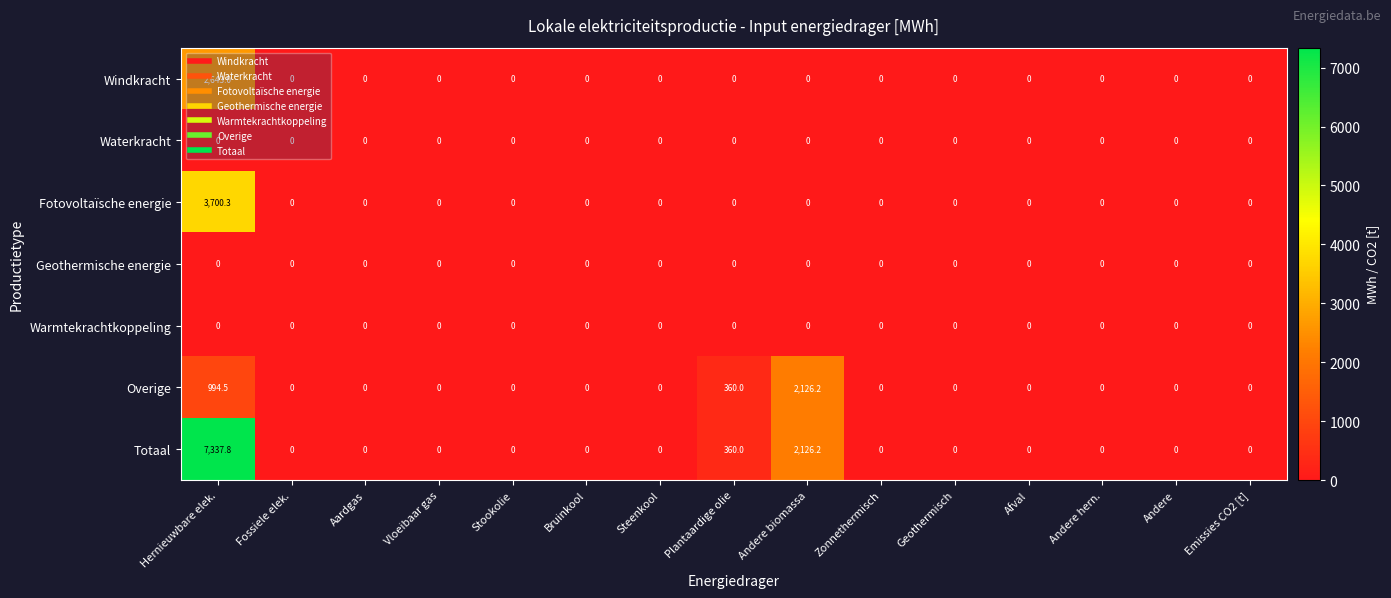

What is the difference between the maximum and second lowest values in the Overige series?

2126.2